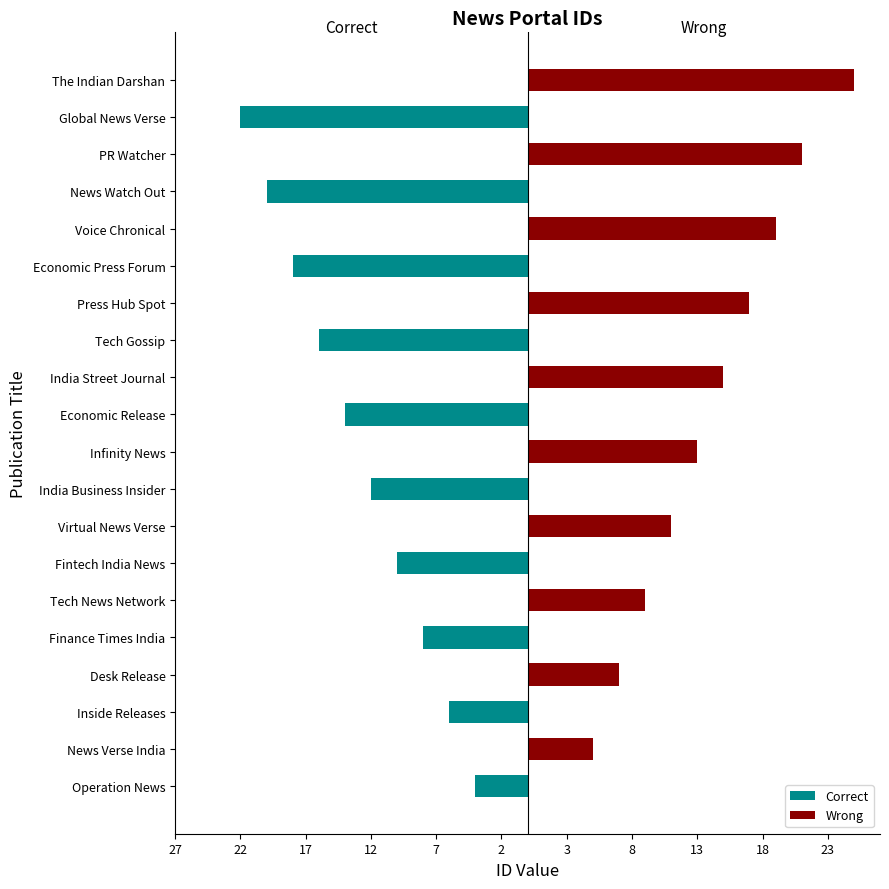

What is the label of the 6th bar from the right?

Economic Press Forum